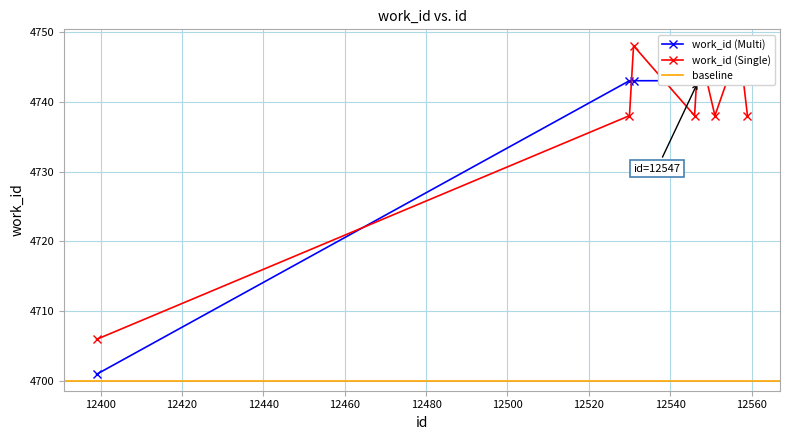

What is the approximate value at 12399, to the nearest 10?

4700